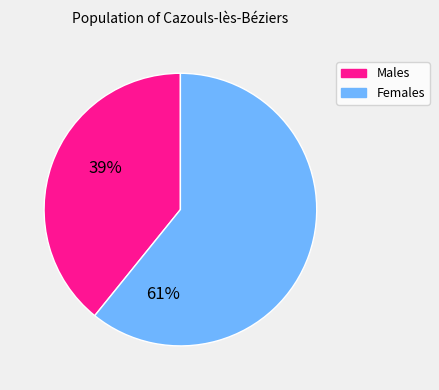

The Females slice represents 61% of the pie. True or false?

True